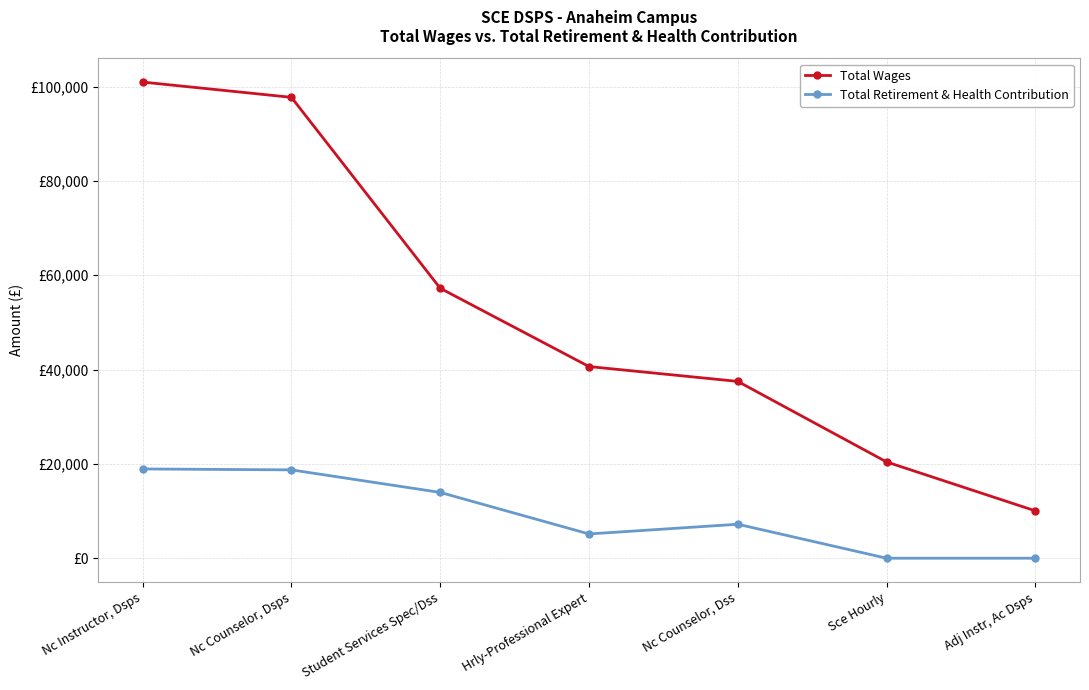

Which series has the widest spread of values?

Total Wages